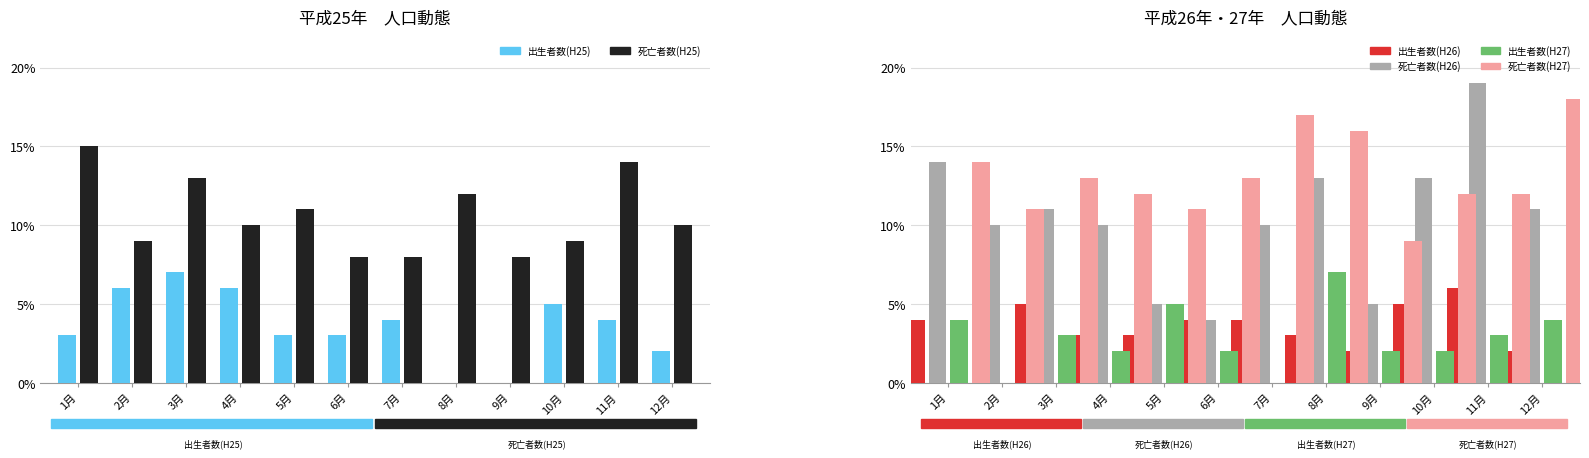

What is the difference between the maximum and second lowest values in the 出生者数(H27) series?

7